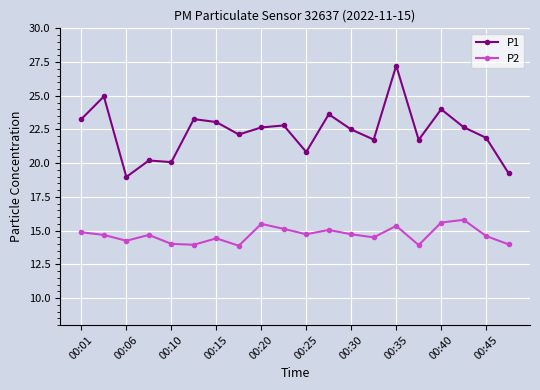

Which series has the largest total across all categories?

P1